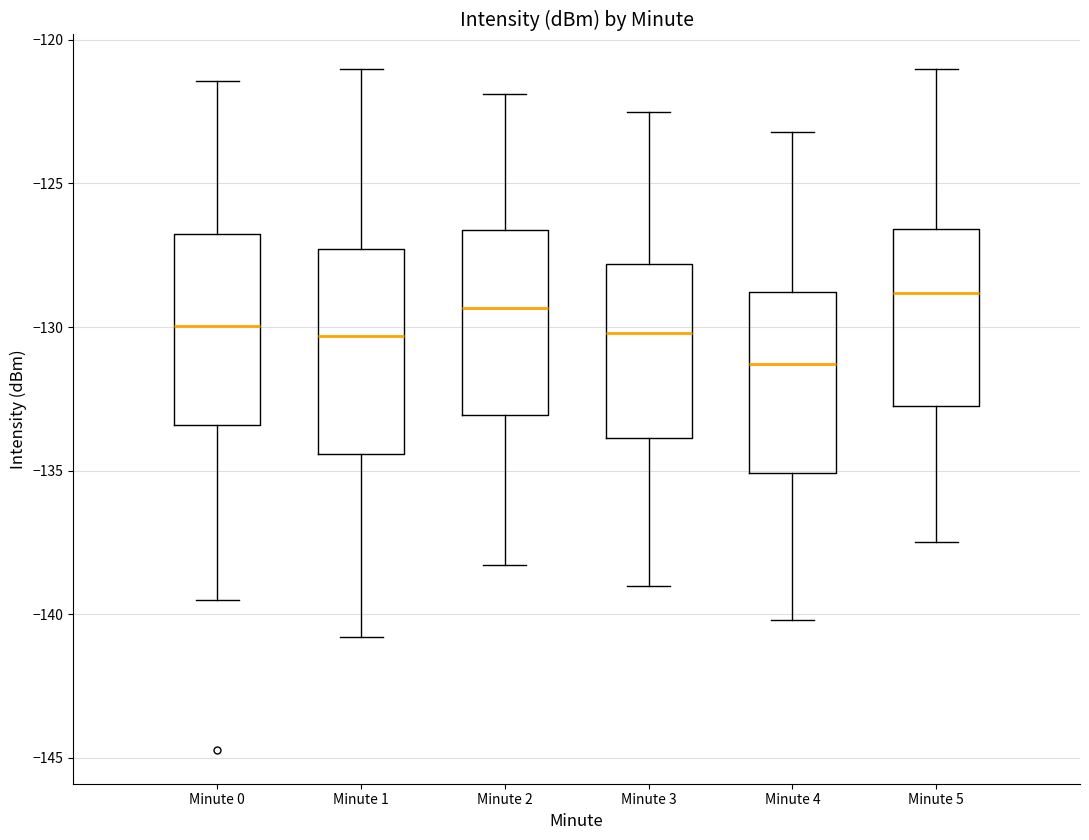

Reading left to right, transcribe this box plot: for each box, give where its median line is, the range the box spans, and where its two whiskers end, as read against the y-axis. The values are not printed on the chart, so give them approximately, as read against the axis.

Minute 0: median -130.0, box -133.5 to -127.0, whiskers -139.5 to -121.5
Minute 1: median -130.5, box -134.5 to -127.5, whiskers -141.0 to -121.0
Minute 2: median -129.5, box -133.0 to -126.5, whiskers -138.5 to -122.0
Minute 3: median -130.0, box -134.0 to -128.0, whiskers -139.0 to -122.5
Minute 4: median -131.5, box -135.0 to -129.0, whiskers -140.0 to -123.0
Minute 5: median -129.0, box -132.5 to -126.5, whiskers -137.5 to -121.0